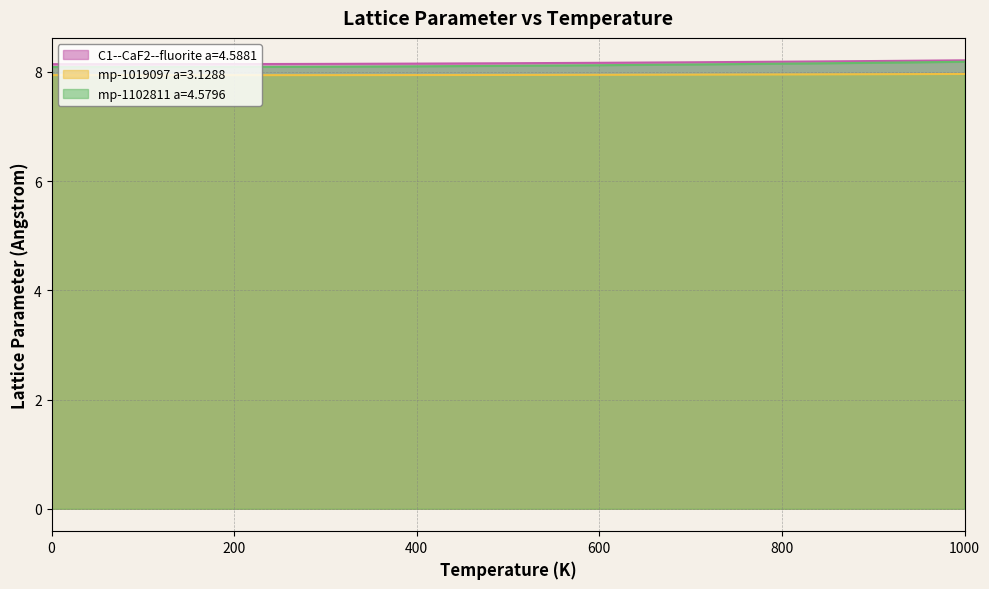

The value of C1--CaF2--fluorite a=4.5881 at 0 is 8.1. True or false?

True